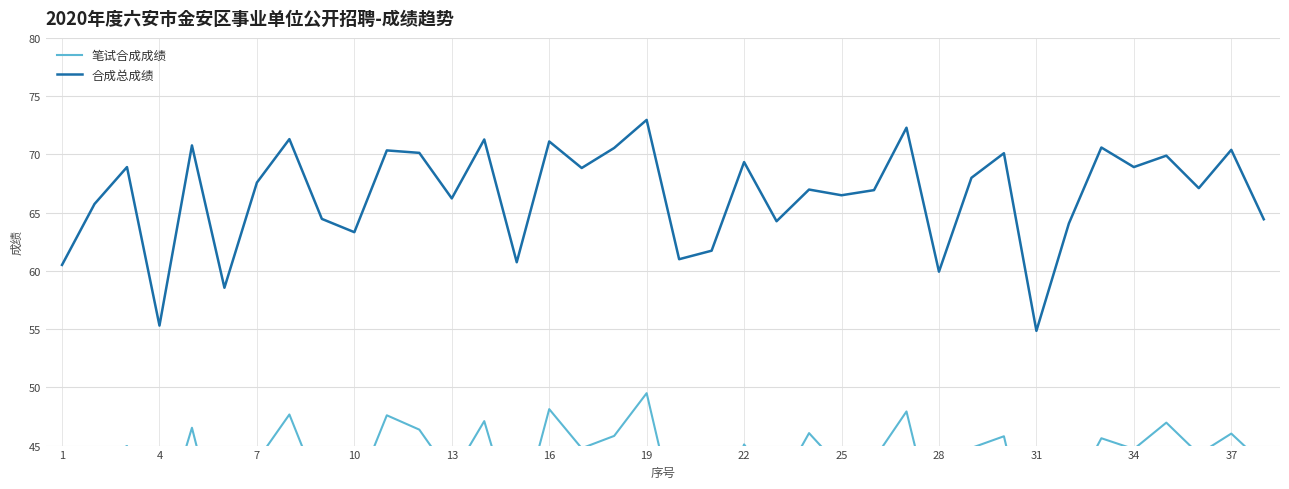

True or false: 合成总成绩 has a value of 55.3 at 4.

True